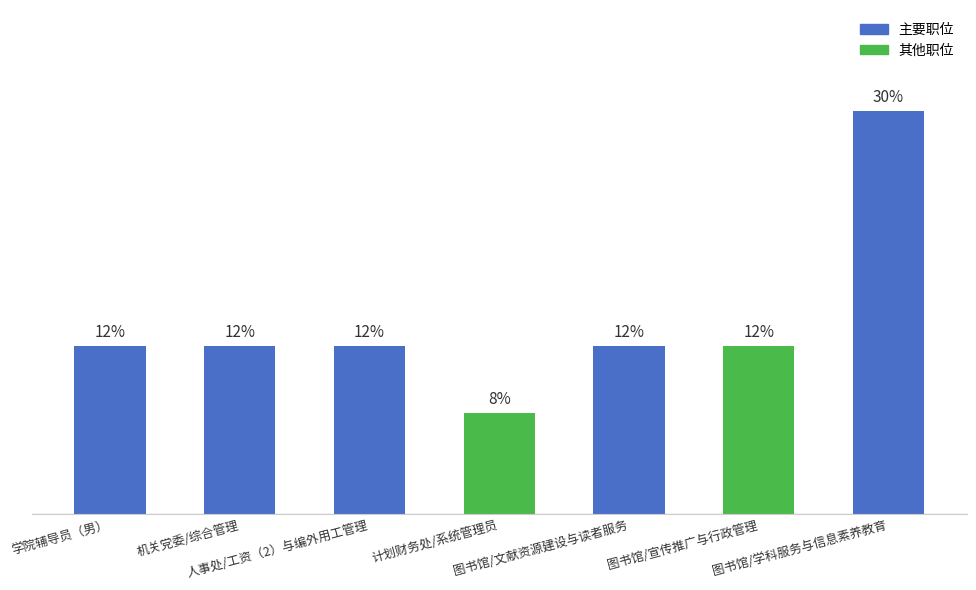

List the labels in order of value, smallest first.

计划财务处/系统管理员, 学院辅导员（男）, 机关党委/综合管理, 人事处/工资（2）与编外用工管理, 图书馆/文献资源建设与读者服务, 图书馆/宣传推广与行政管理, 图书馆/学科服务与信息素养教育